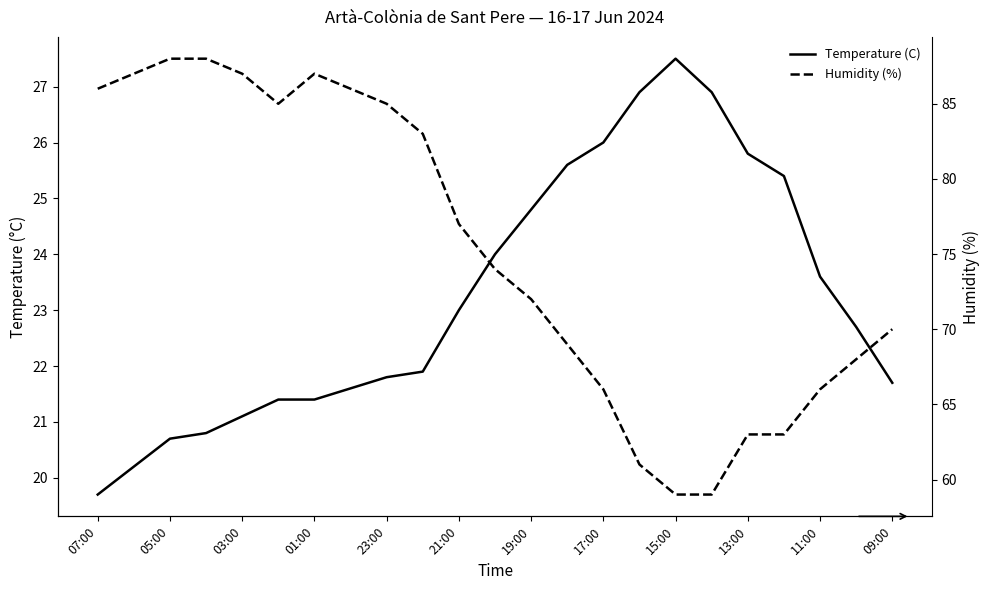

At how many categories does at least one series exceed 55?

23